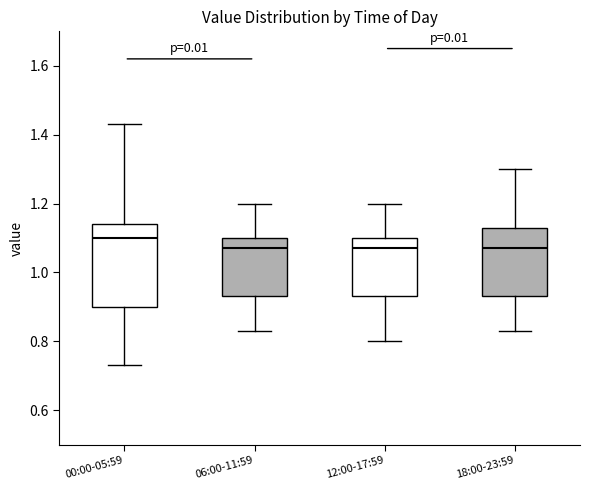

Comparing the boxes themselves (not the whiskers), which one is the tallest?

00:00-05:59